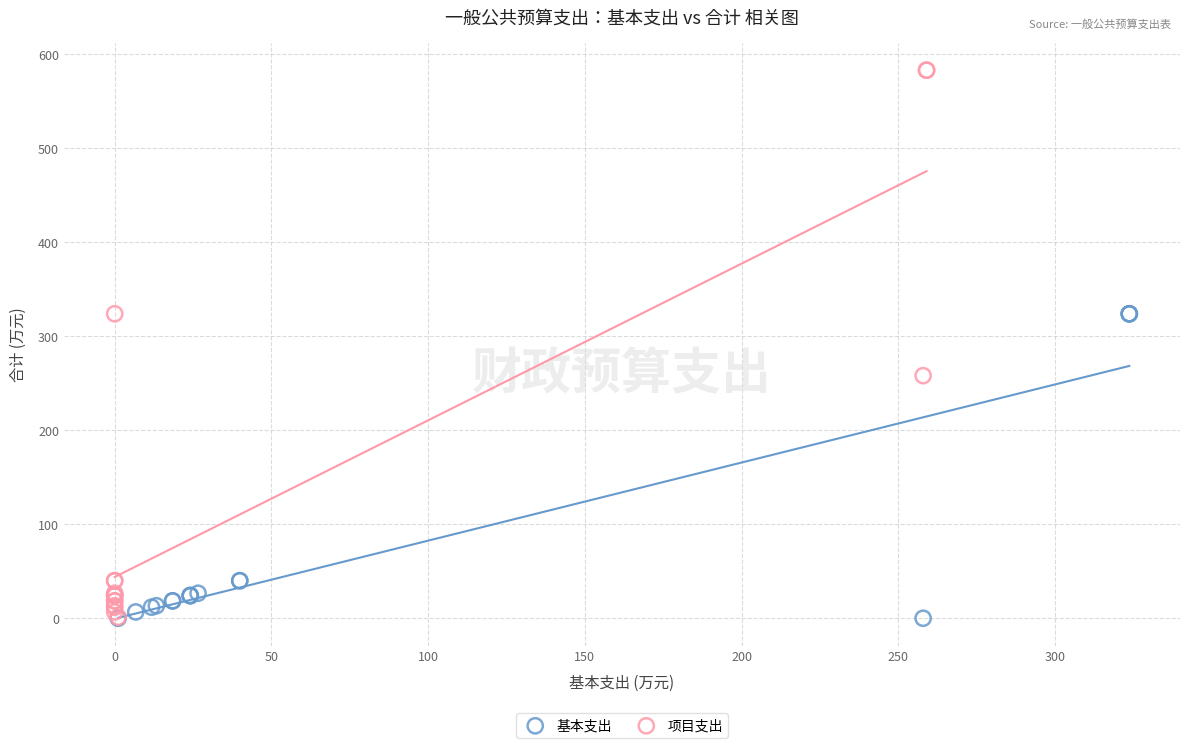

What are all the series names shown in the legend?

基本支出, 项目支出